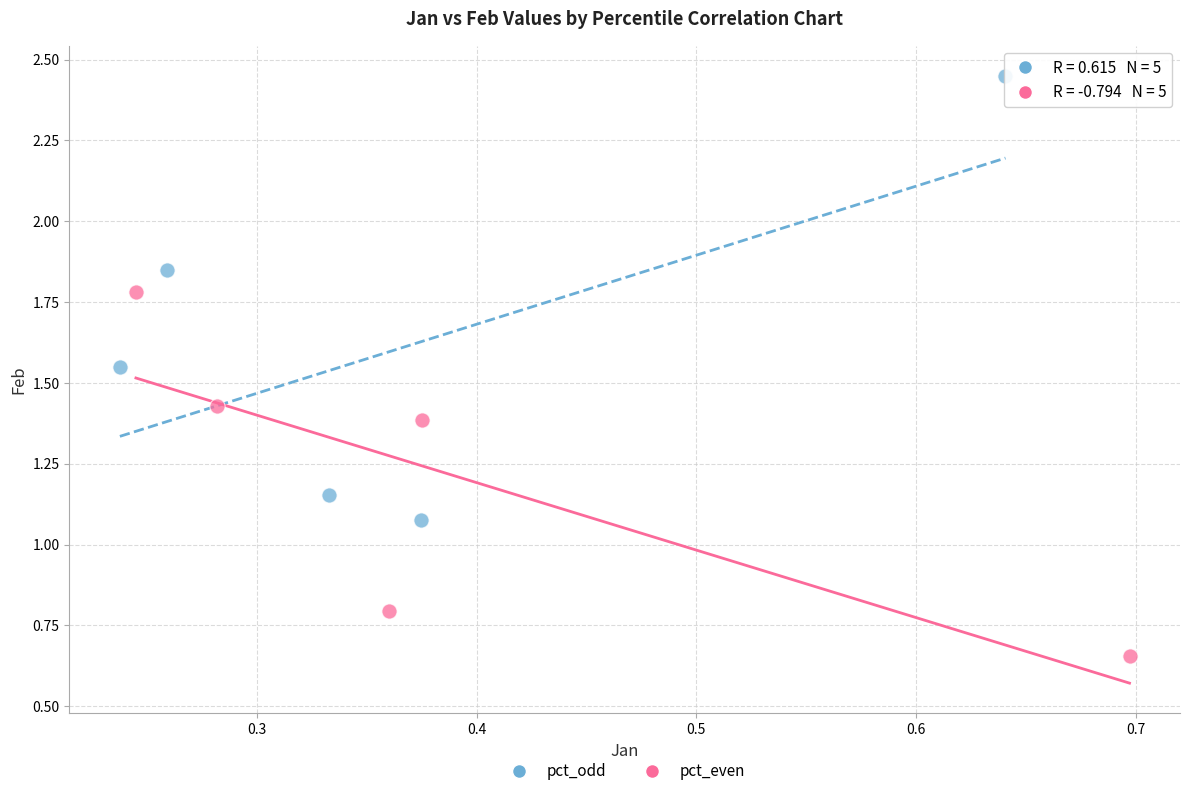

Which series contains the lowest Y value?

pct_even